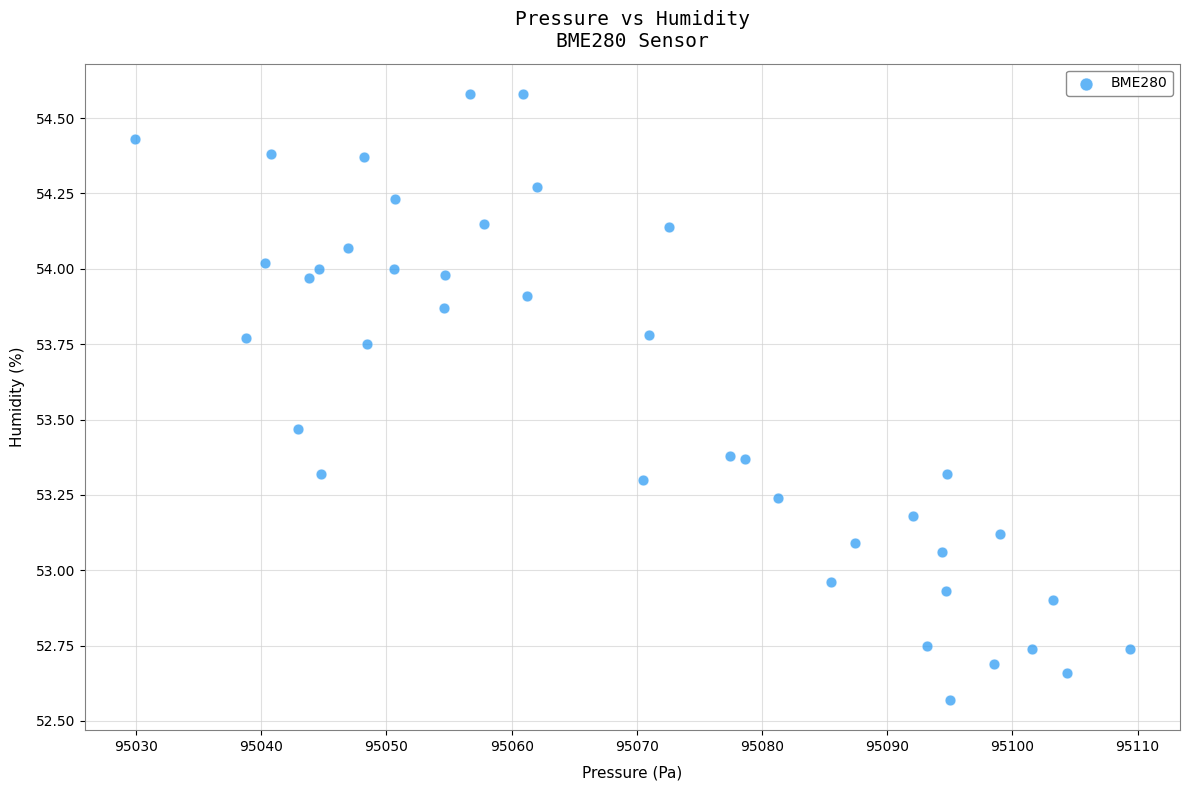

What is the range of X values (max minus min)?

79.5